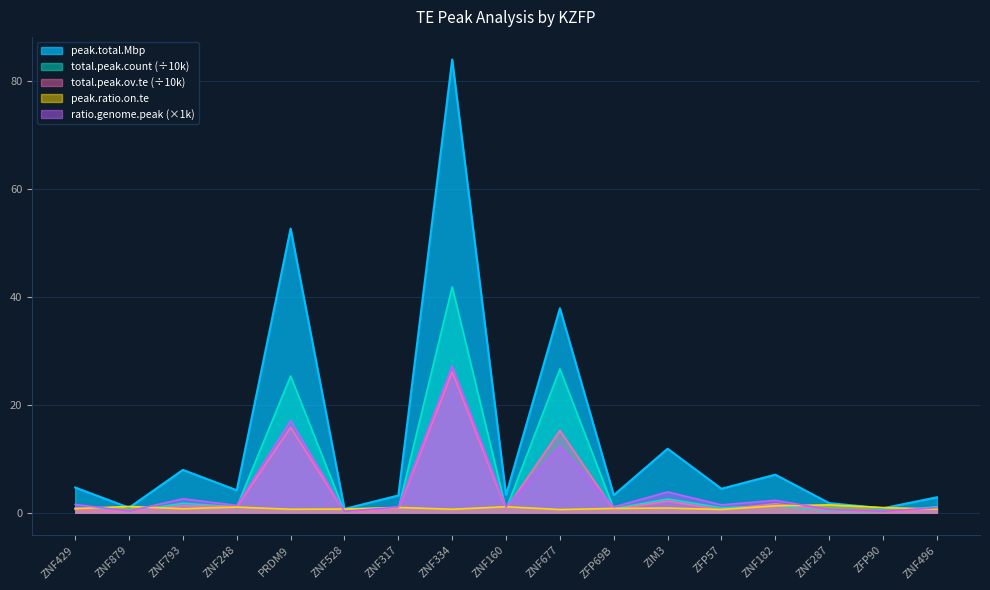

At which label is ratio.genome.peak closest to 13?

ZNF677